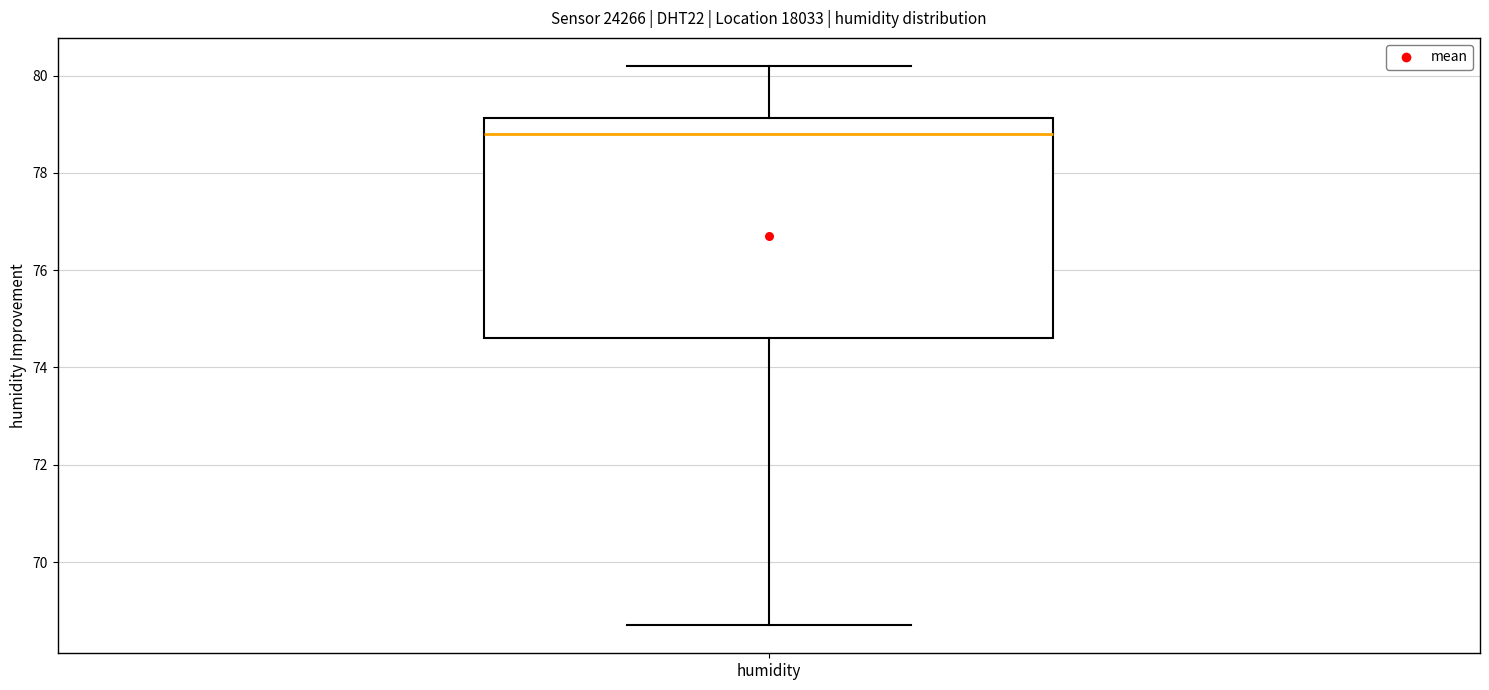

Transcribe this box plot: give where the median line is, the range the box spans, and where the two whiskers end, as read against the y-axis. The values are not printed on the chart, so give them approximately, as read against the axis.

median 78.8, box 74.6 to 79.2, whiskers 68.8 to 80.2